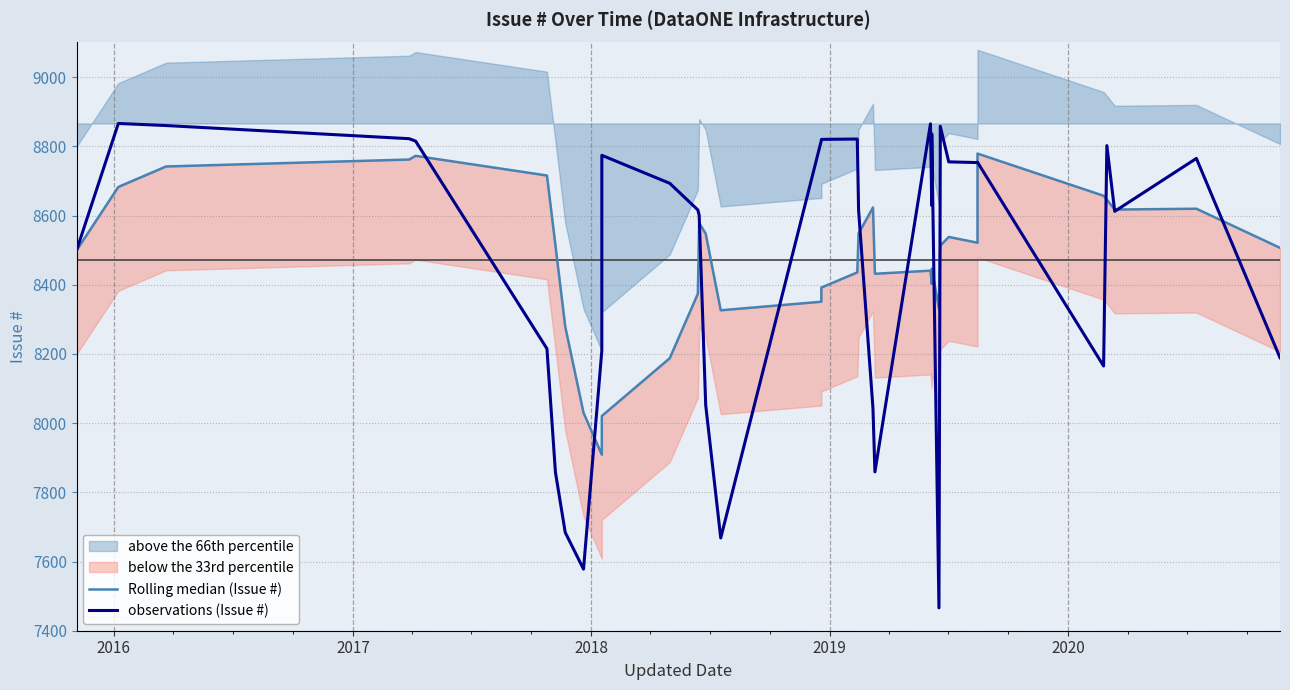

In Rolling median (Issue #), how many points are higher than both neighbors (excluding endpoints)?

9